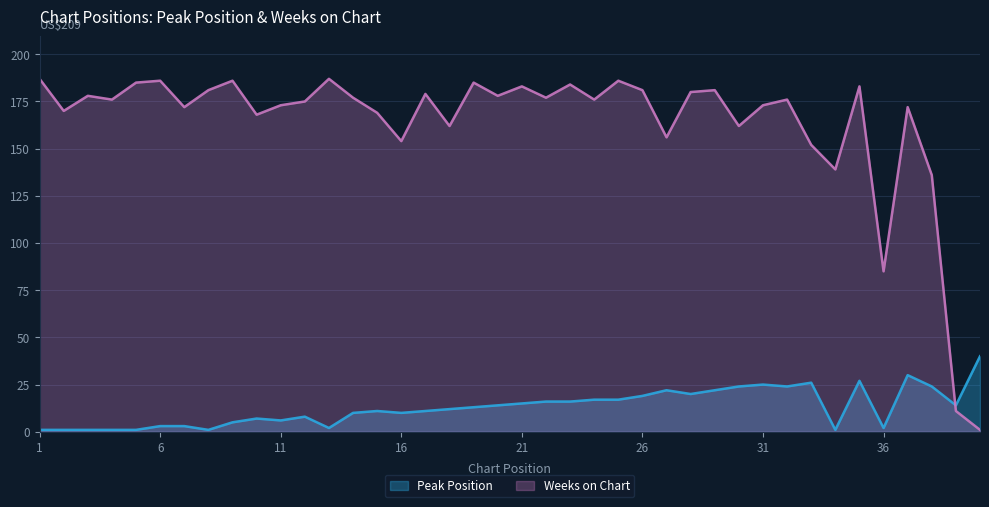

At which label does Peak Position reach its minimum?

1